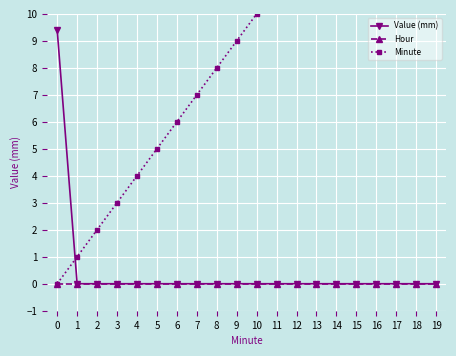

True or false: Minute and Hour cross at least once.

False